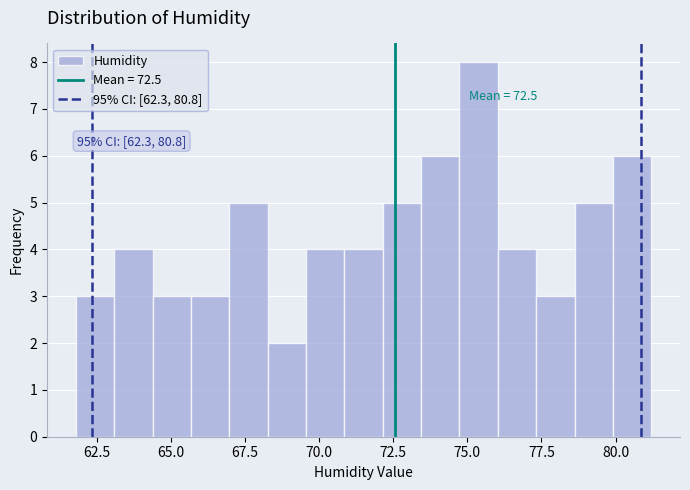

Read against the x-axis, roughly where is the centre of the tallest bar?

75.5